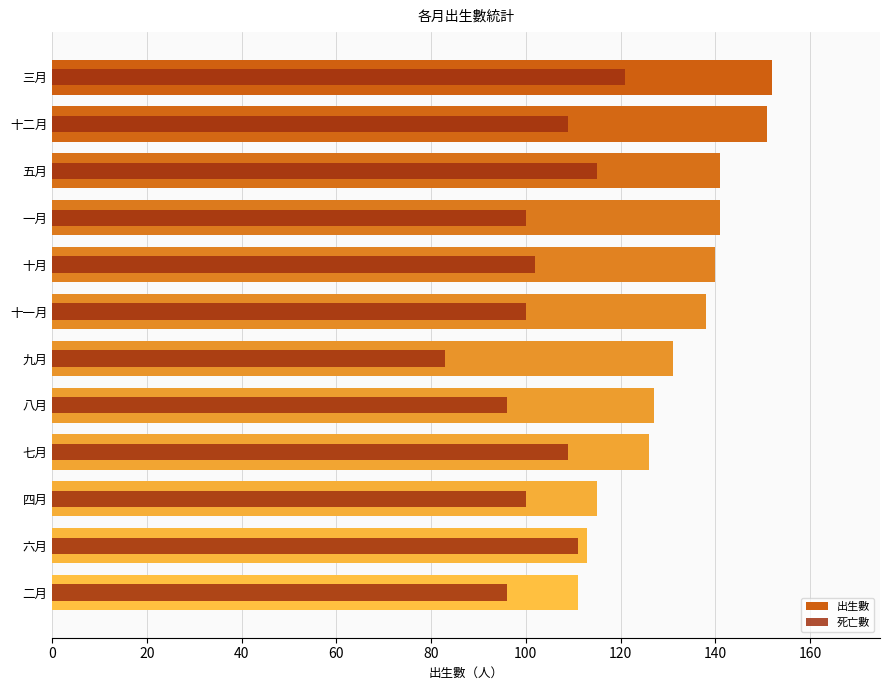

Reading right to left, list all the values displayed in this chart.

出生數: 111	113	115	126	127	131	138	140	141	141	151	152
死亡數: 96	111	100	109	96	83	100	102	100	115	109	121